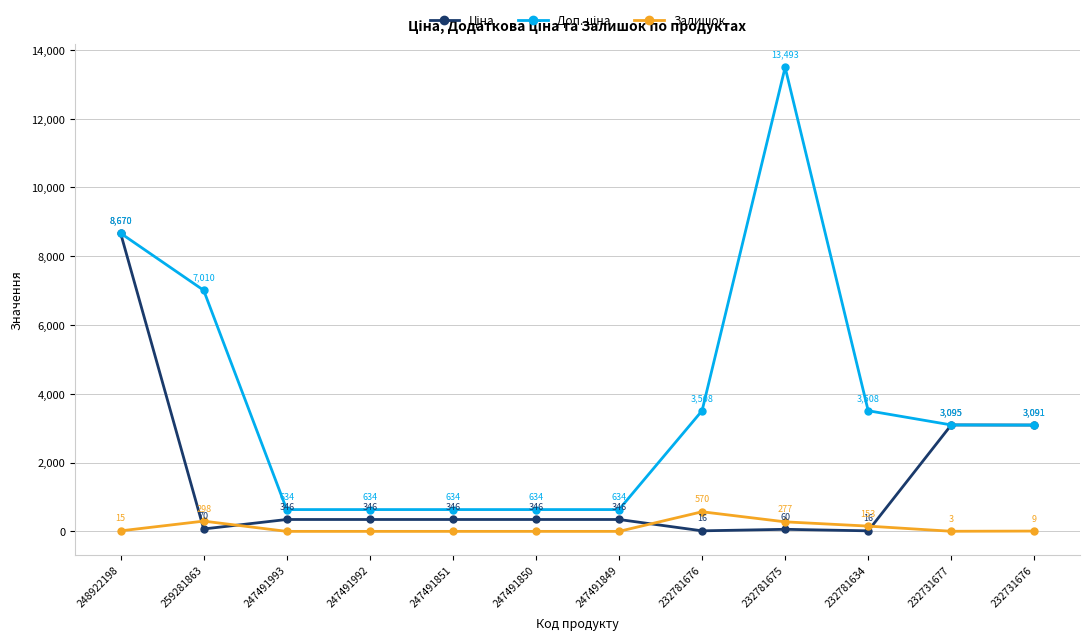

What is the label of the 8th point from the left?

232781676